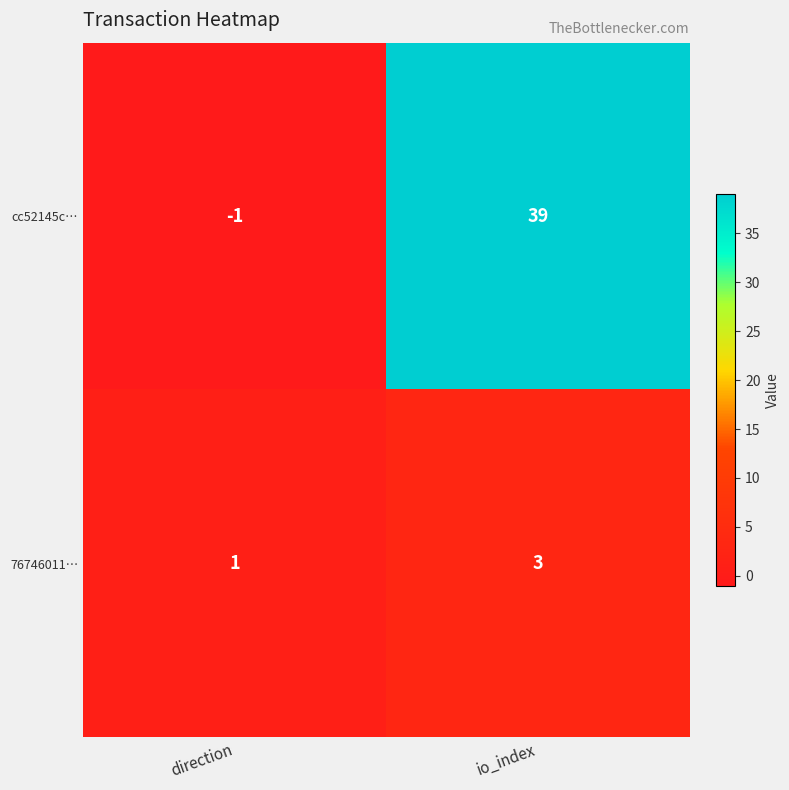

Rank the series by their average value, from lowest to highest.

76746011…, cc52145c…